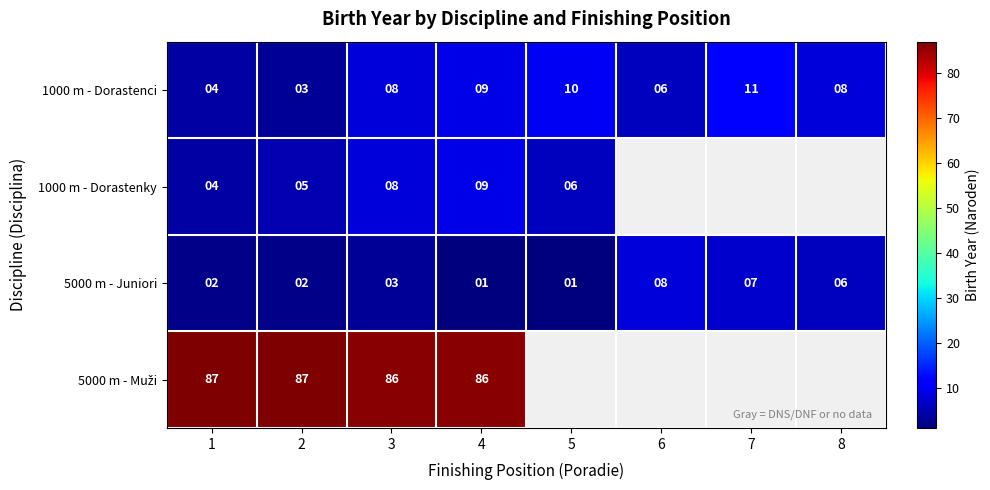

What is the spread (max minus min) of values at 1?

85